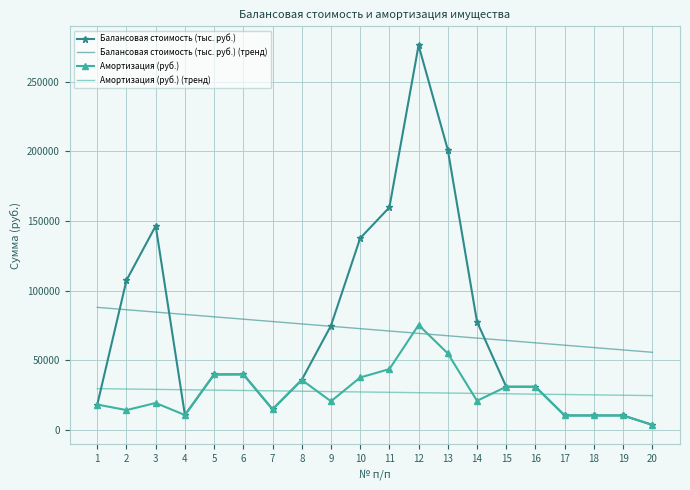

The Амортизация (руб.) (тренд) series shows 40335.2 at 15. True or false?

False